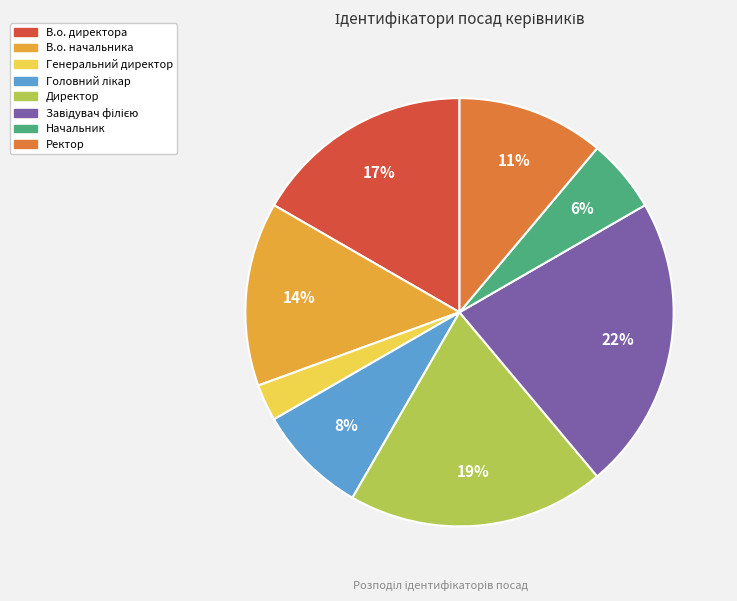

What percentage is the Начальник slice, to the nearest percent?

6%